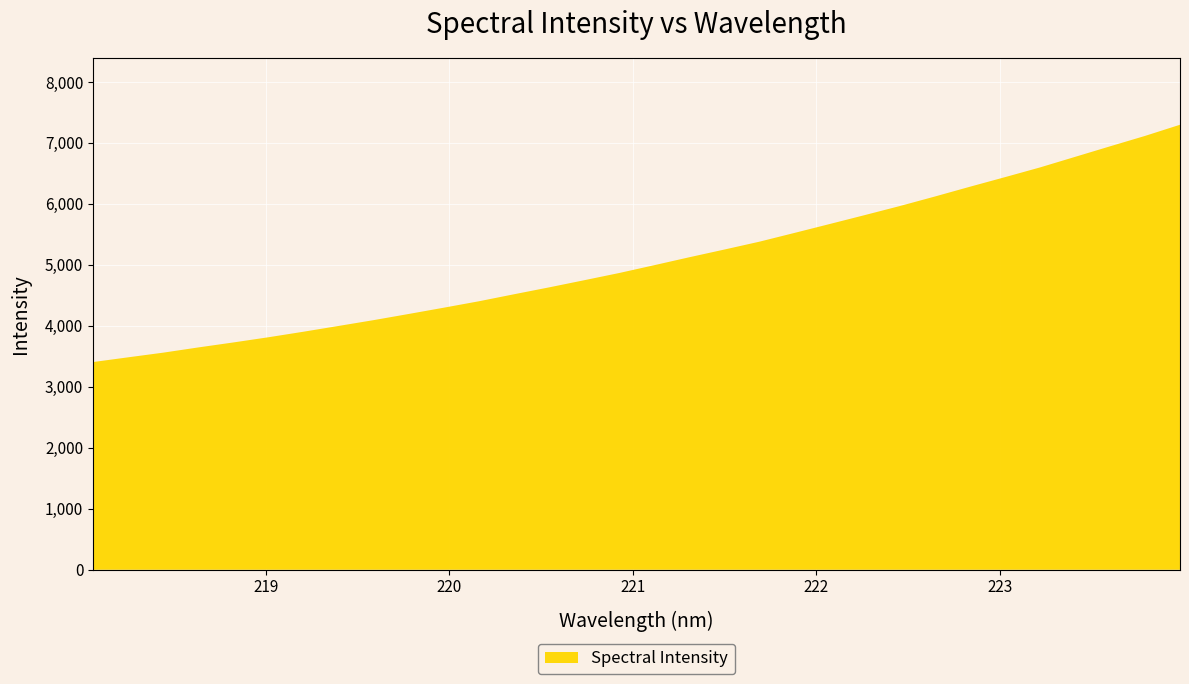

Reading left to right, extract all data points from this chart.

3406.3	3483.8	3560.4	3646.1	3727.9	3813.2	3904.1	3998.8	4094.3	4195.3	4298.3	4403.6	4518.4	4631.5	4748.5	4867.1	4995.5	5125.6	5252.1	5381.0	5524.8	5670.1	5816.3	5964.7	6120.8	6281.3	6438.4	6597.8	6770.8	6944.0	7114.9	7298.4